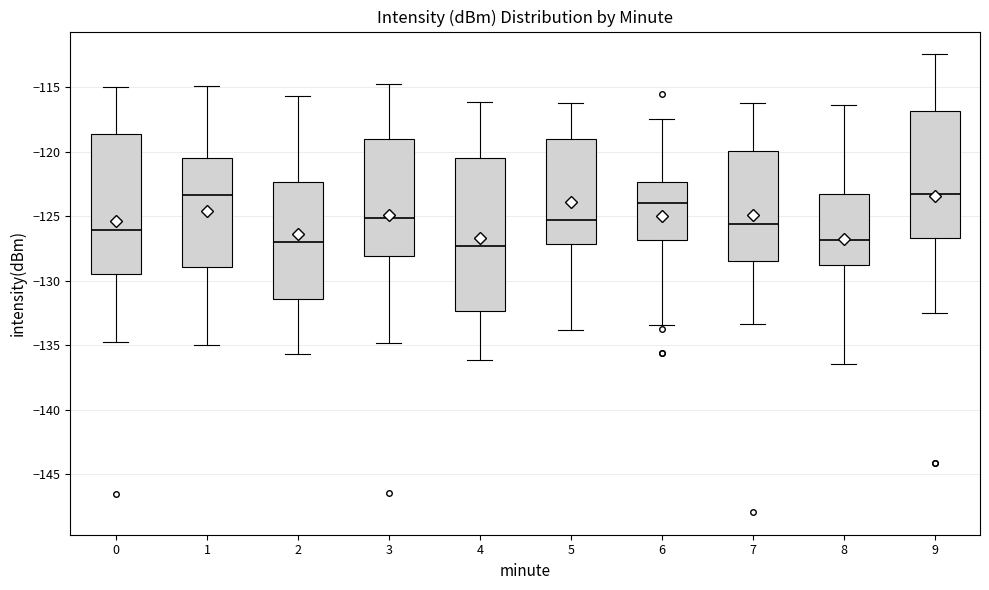

Reading left to right, read every box against the y-axis: the position of its median line, the range the box covers, and the ends of its whiskers. The values are not printed on the chart, so give them approximately, as read against the axis.

0: median -126.0, box -129.5 to -118.5, whiskers -134.5 to -115.0
1: median -123.5, box -129.0 to -120.5, whiskers -135.0 to -115.0
2: median -127.0, box -131.5 to -122.5, whiskers -135.5 to -115.5
3: median -125.0, box -128.0 to -119.0, whiskers -135.0 to -114.5
4: median -127.5, box -132.5 to -120.5, whiskers -136.0 to -116.0
5: median -125.5, box -127.0 to -119.0, whiskers -134.0 to -116.0
6: median -124.0, box -127.0 to -122.5, whiskers -133.5 to -117.5
7: median -125.5, box -128.5 to -120.0, whiskers -133.5 to -116.0
8: median -127.0, box -129.0 to -123.5, whiskers -136.5 to -116.5
9: median -123.0, box -126.5 to -117.0, whiskers -132.5 to -112.5